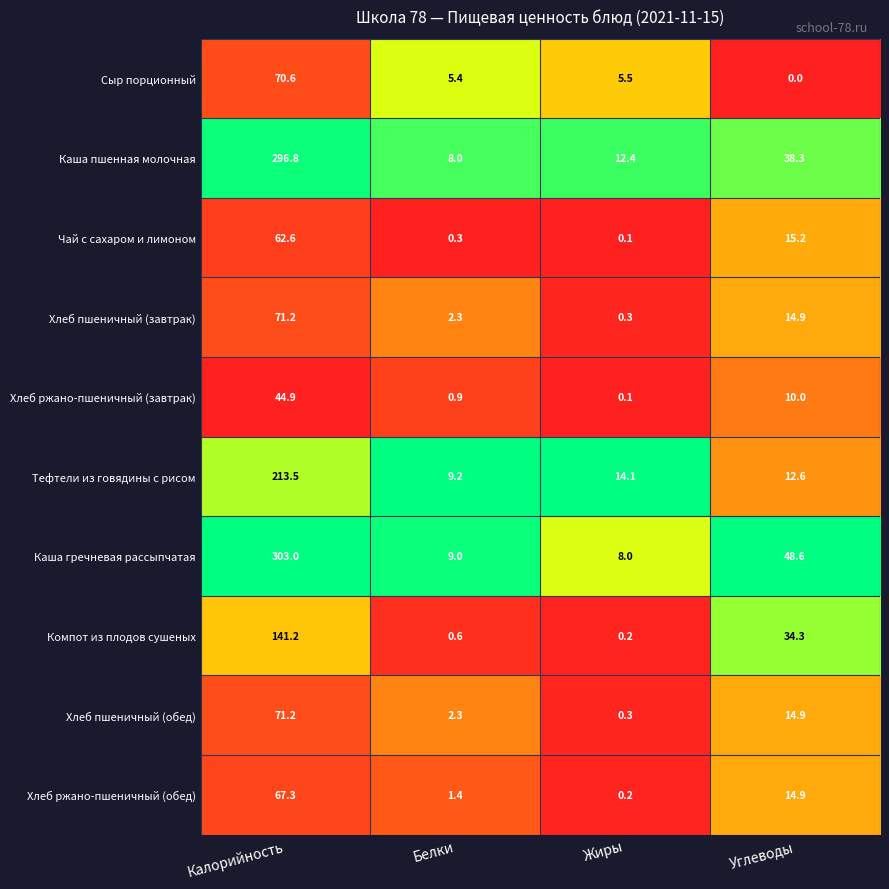

Which series has the widest spread of values?

Каша гречневая рассыпчатая